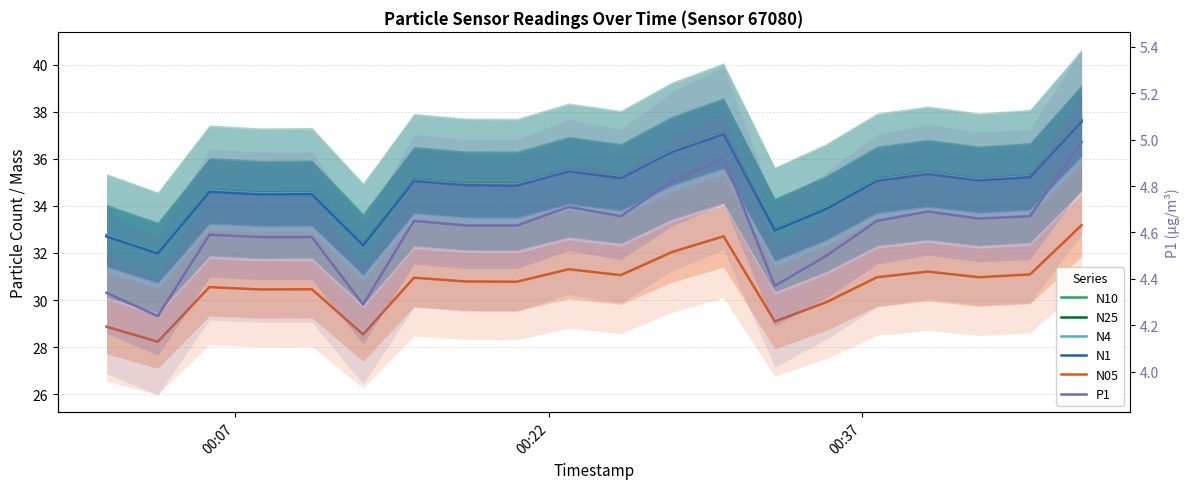

How many interior local valleys does the P1 series have?

5